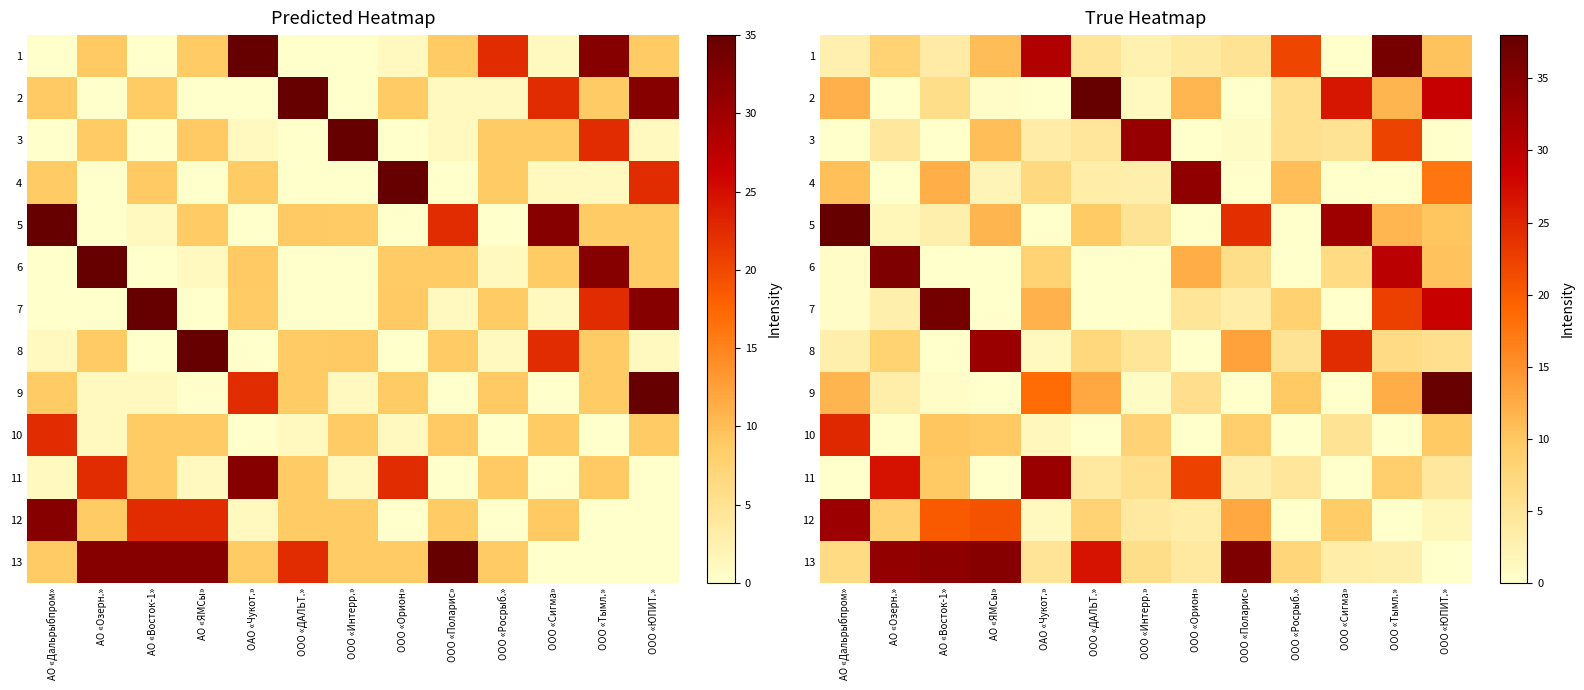

Is it true that 2 equals 26.4 at ООО «Сигма»?

True